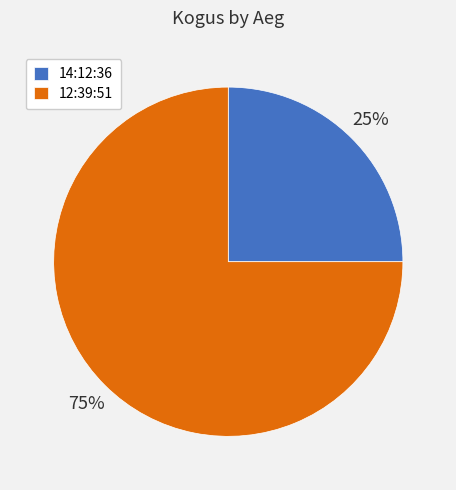

Rank the categories by value from lowest to highest.

14:12:36, 12:39:51